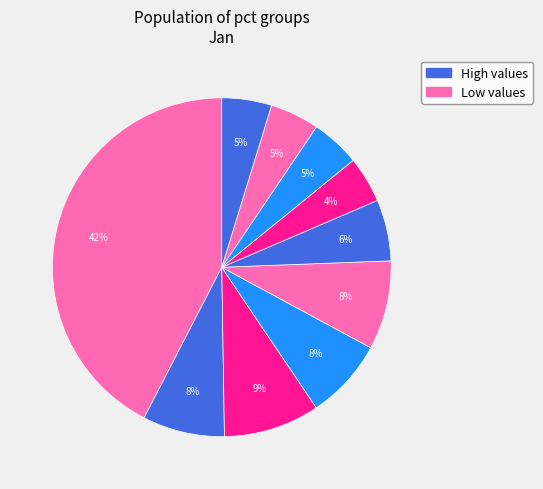

Count the number of slices in the pie.

10